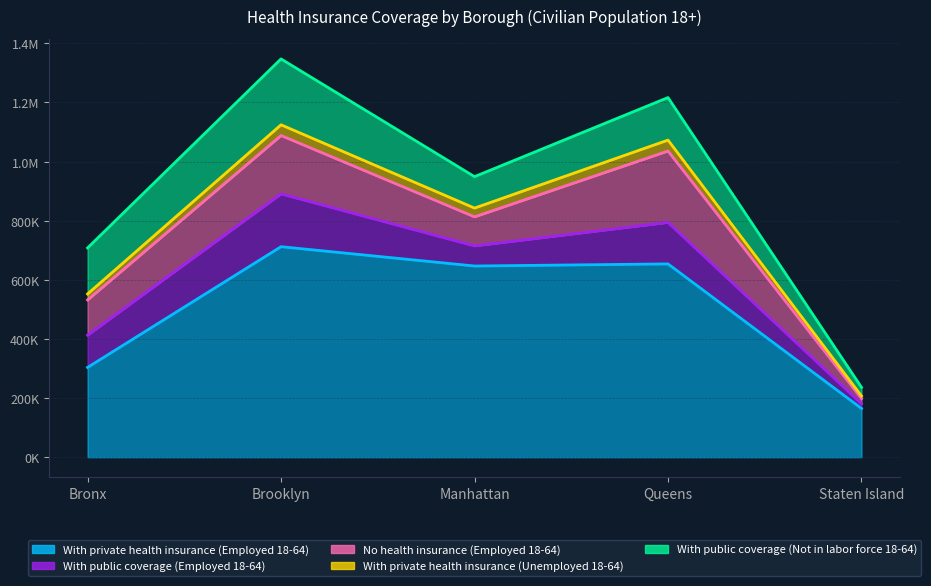

Read the No health insurance (Employed 18-64) value at Brooklyn, to the nearest 100.

197500